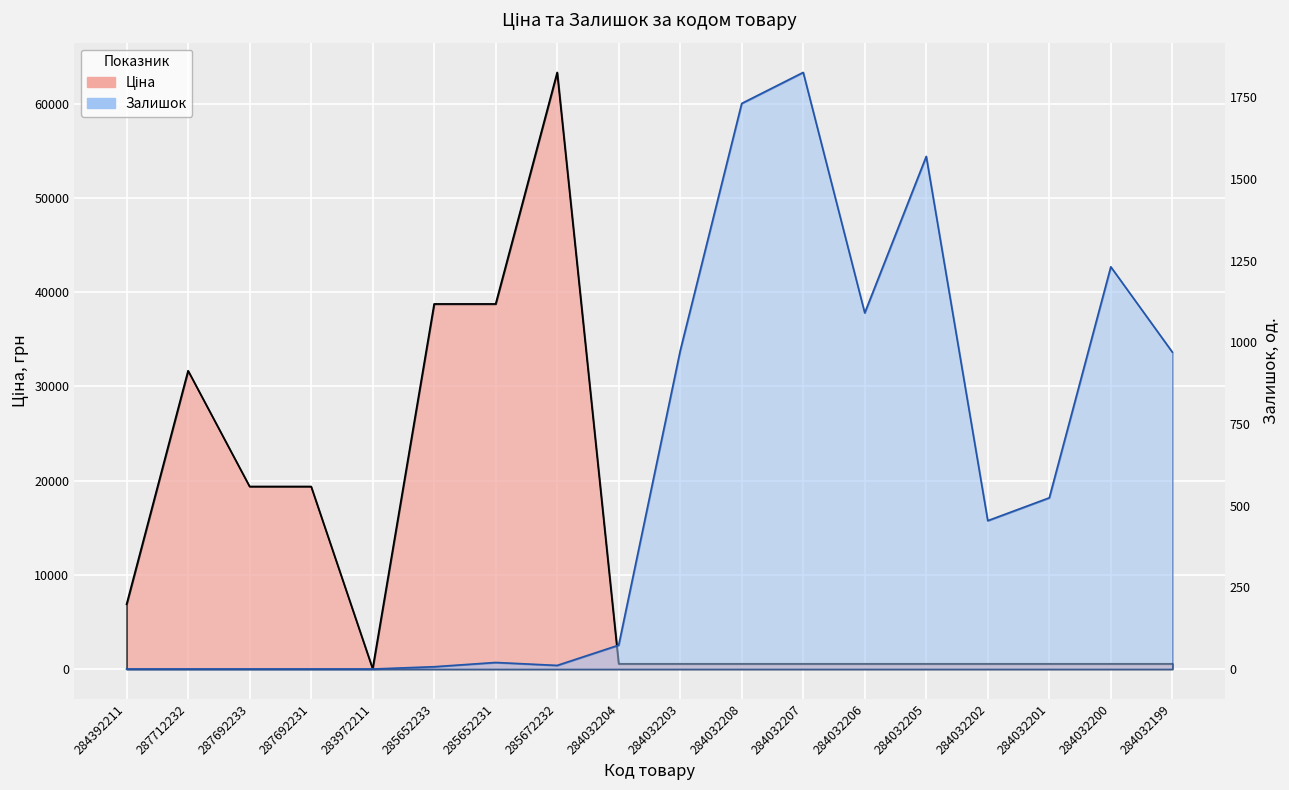

Does the chart display data point markers on the line(s)?

No